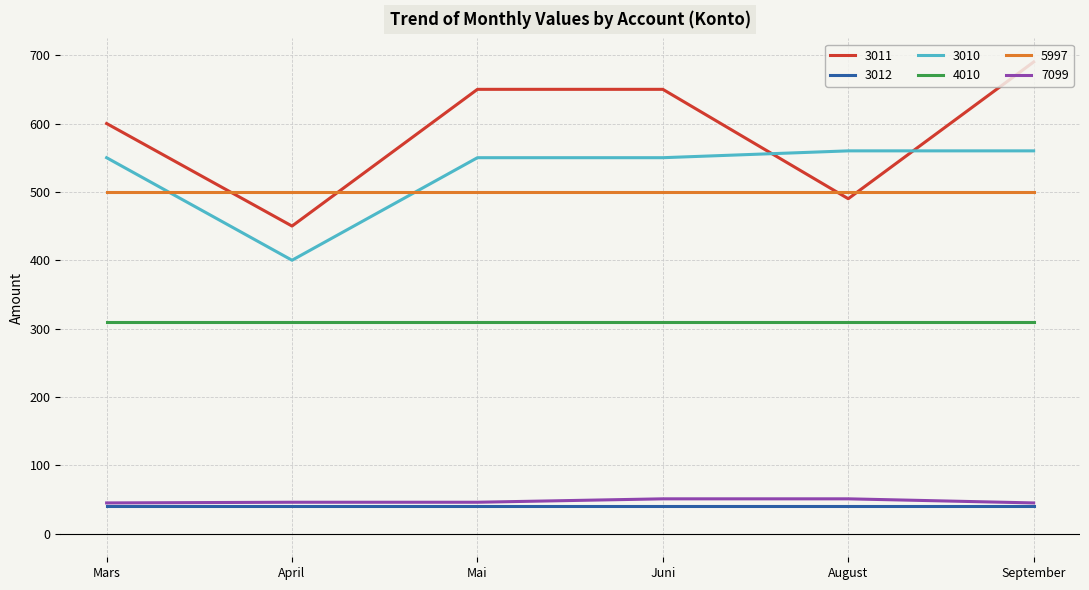

Count the 7099 values in the range 45 to 51.

6